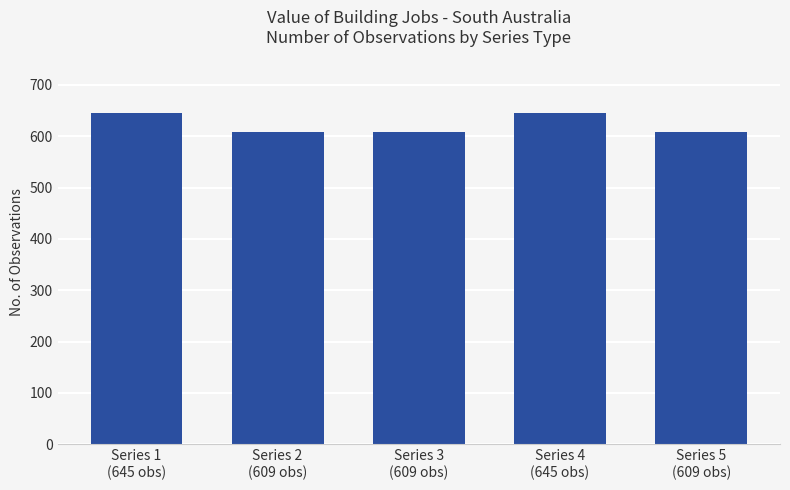

True or false: the data shows 269 at Series 4
(645 obs).

False